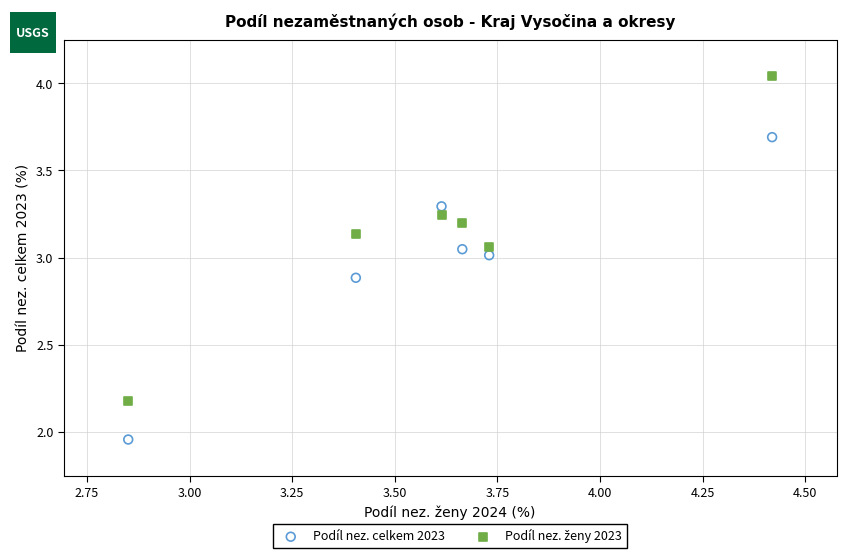

What is the X range (max minus min) for the scatter plot?

1.6